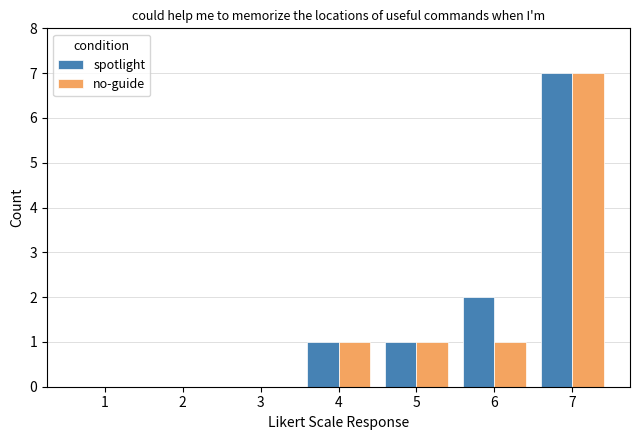

What is the average value of the spotlight series?

2